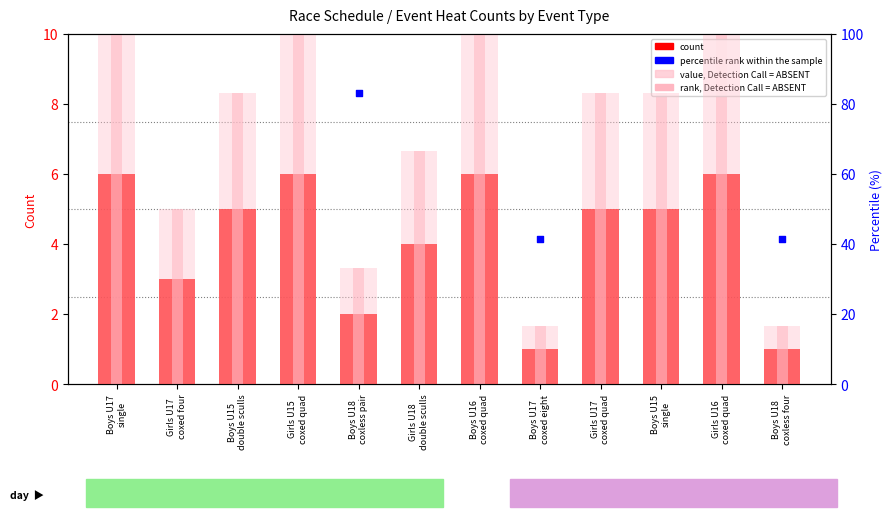

Is the value of rank, Detection Call = ABSENT at Boys U17
single greater than the value of value, Detection Call = ABSENT at Boys U18
coxless pair?

No